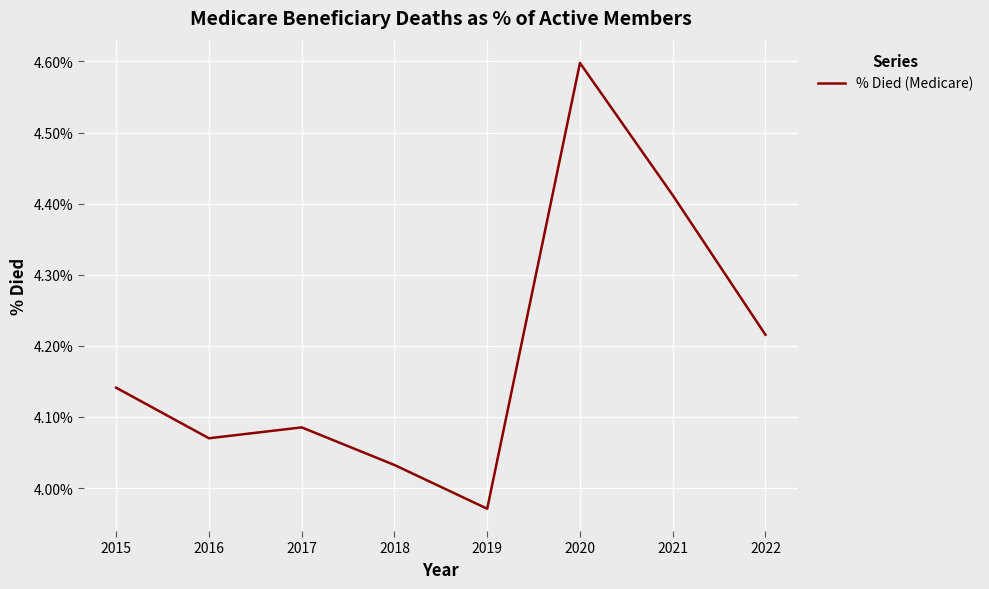

The value at 2019 is 0.0. True or false?

False